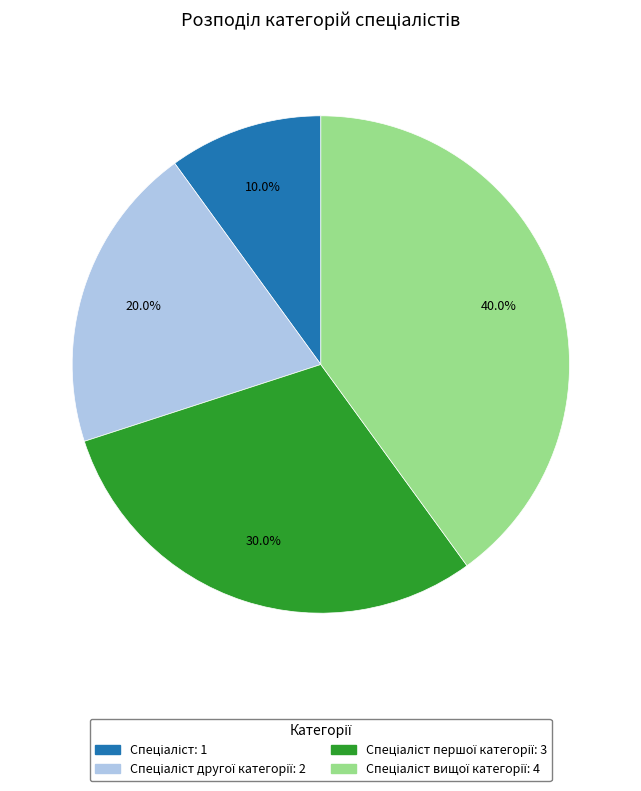

Count the number of slices in the pie.

4